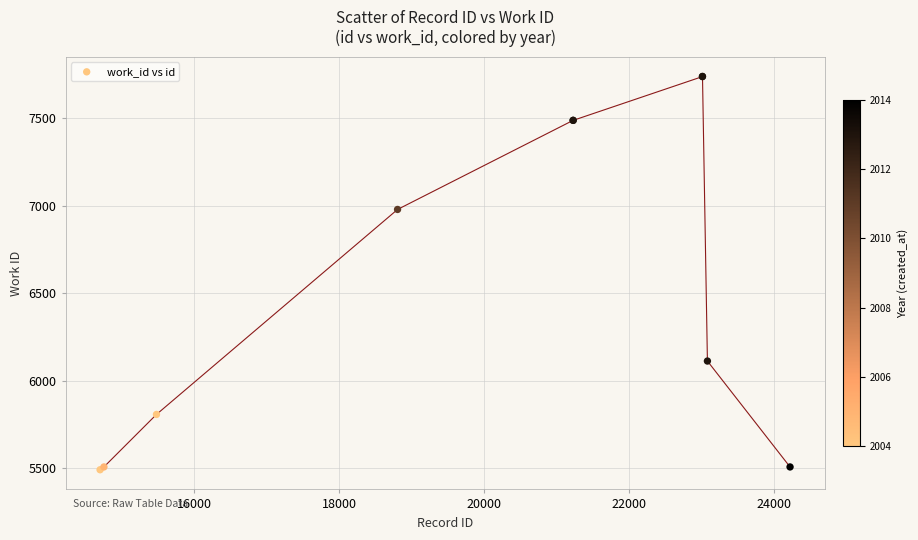

What Y value in the scatter plot is closest to 6614?

6978